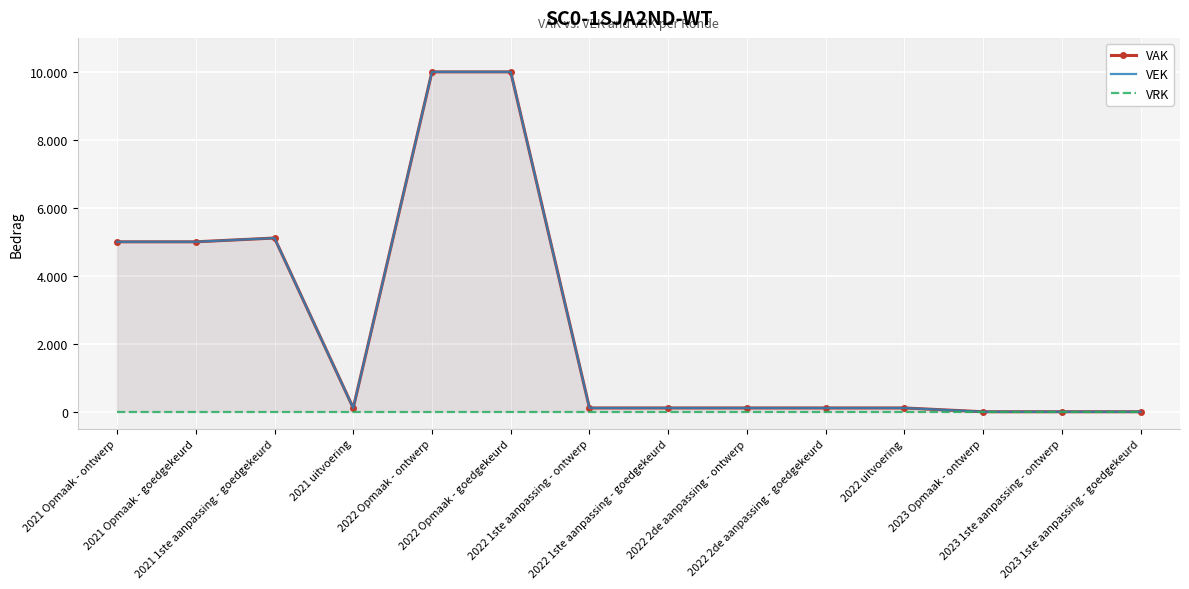

How many lines are shown in the chart?

3